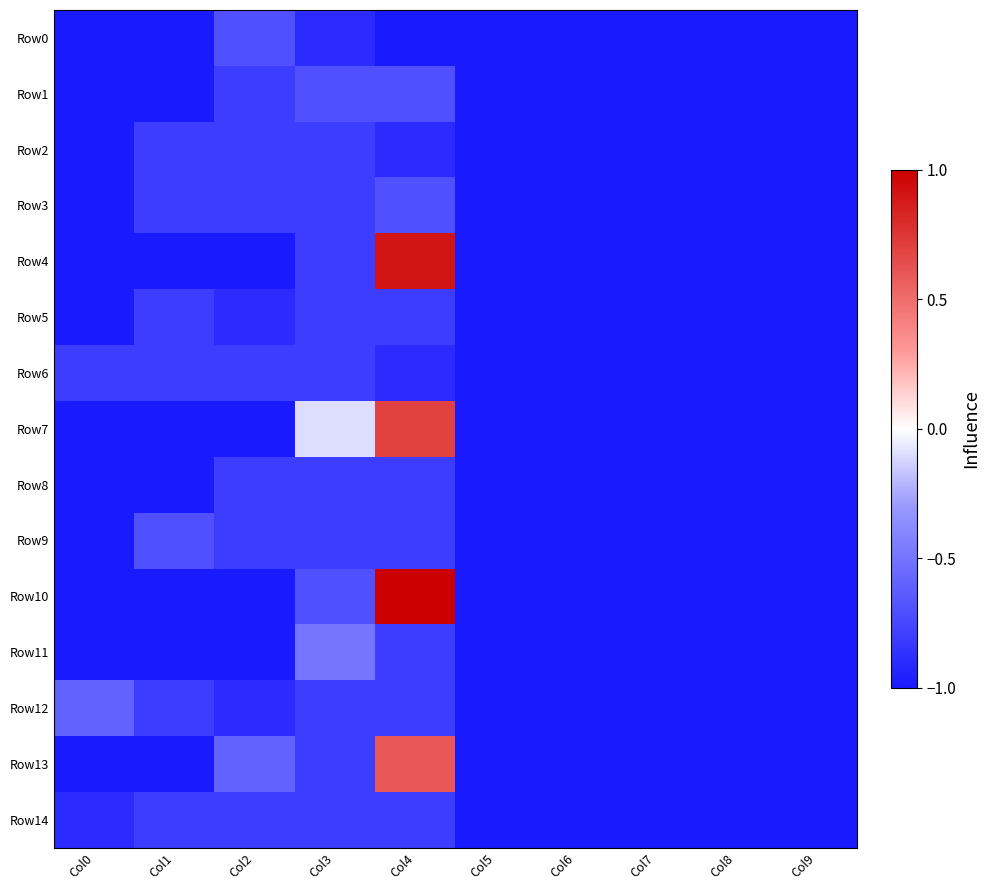

At how many categories does at least one series exceed 0?

1